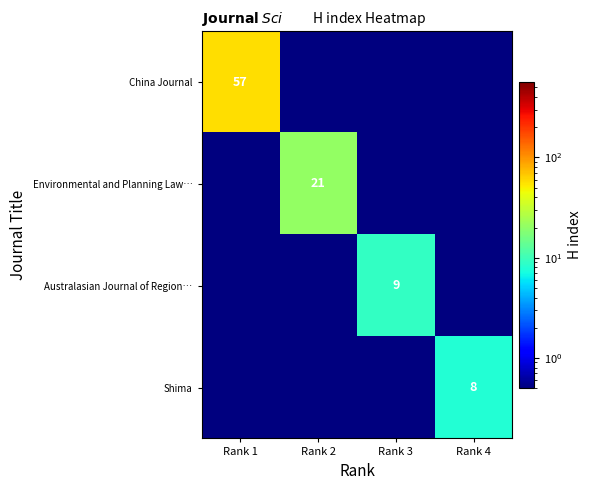

True or false: China Journal has a value of 79.8 at Rank 1.

False